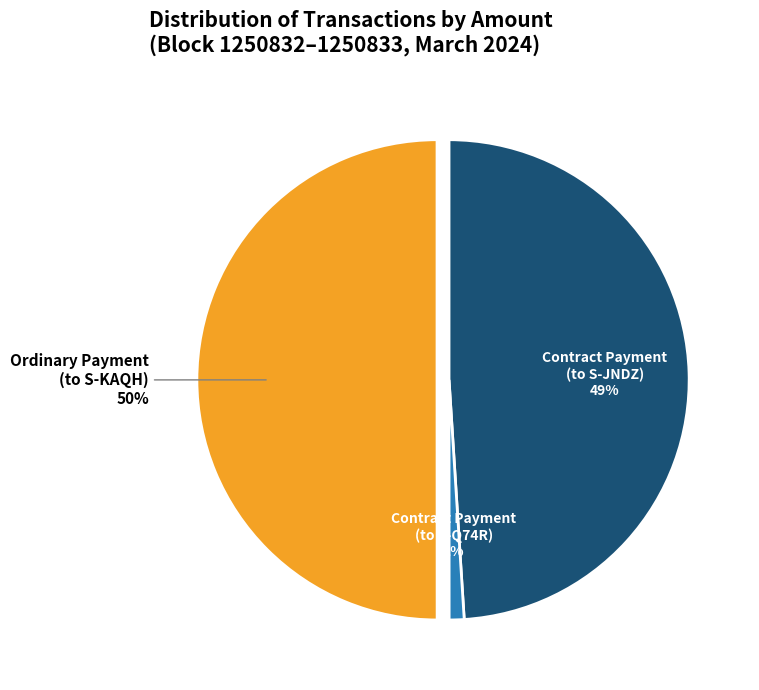

Count the number of slices in the pie.

3